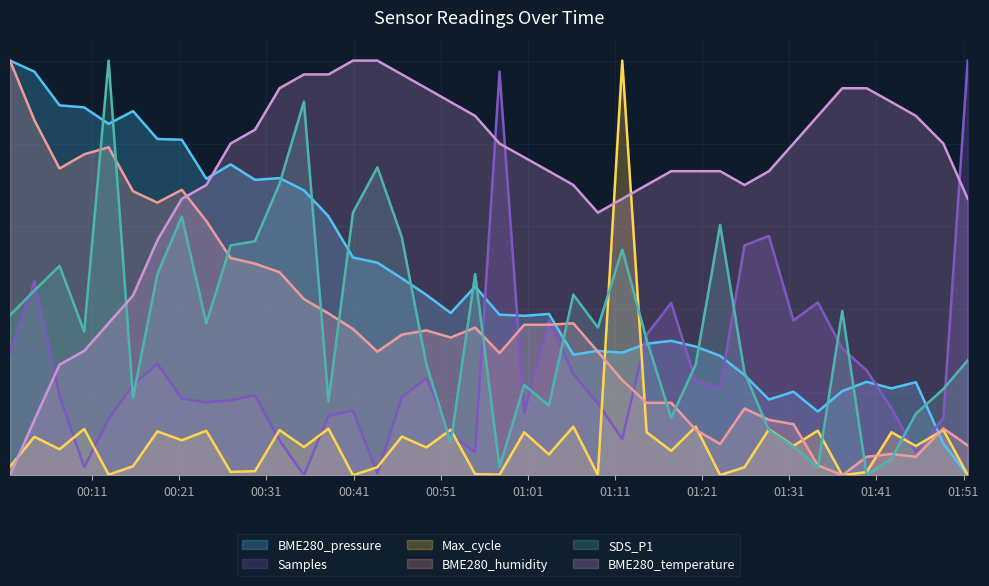

What are all the series names shown in the legend?

BME280_pressure, Samples, Max_cycle, BME280_humidity, SDS_P1, BME280_temperature